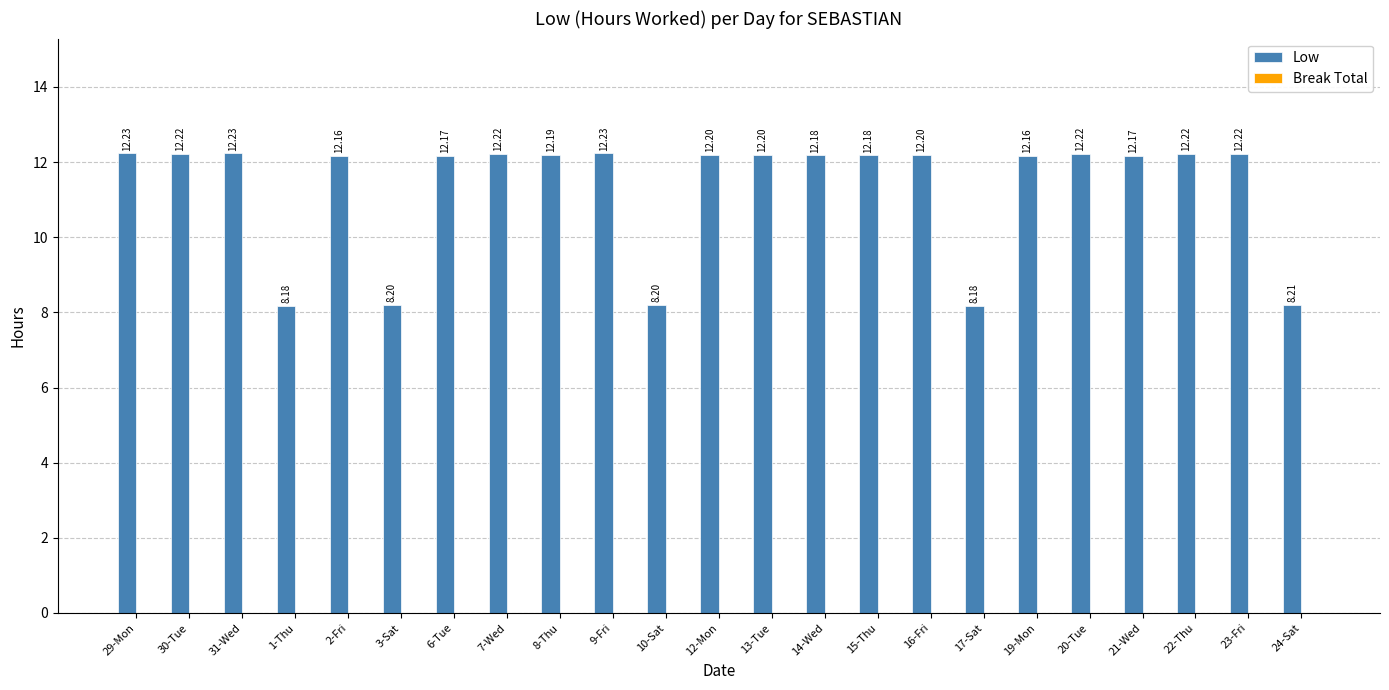

What is the difference between the maximum and minimum values?

4.1